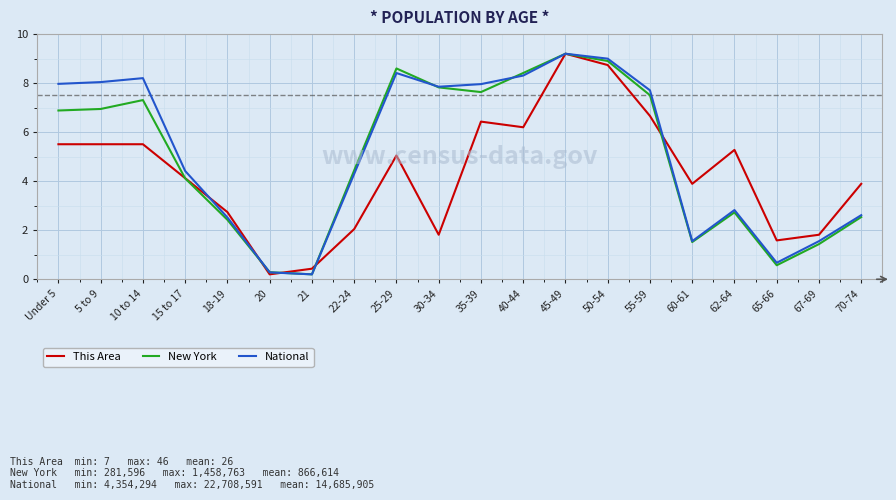

Which series ends up on top after the final intersection of New York and This Area?

This Area